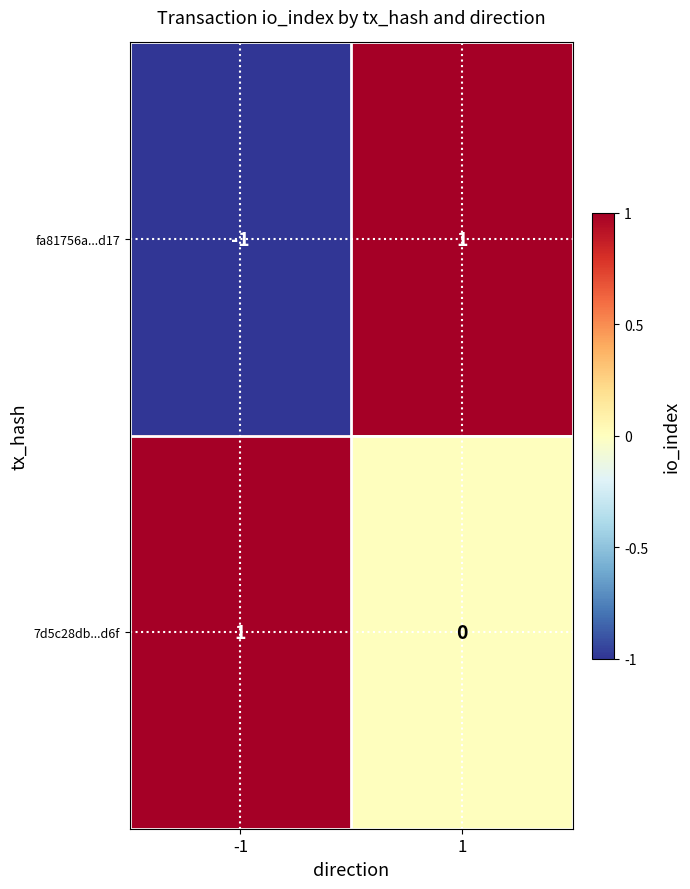

True or false: fa81756a...d17 has a value of 1 at 1.

True